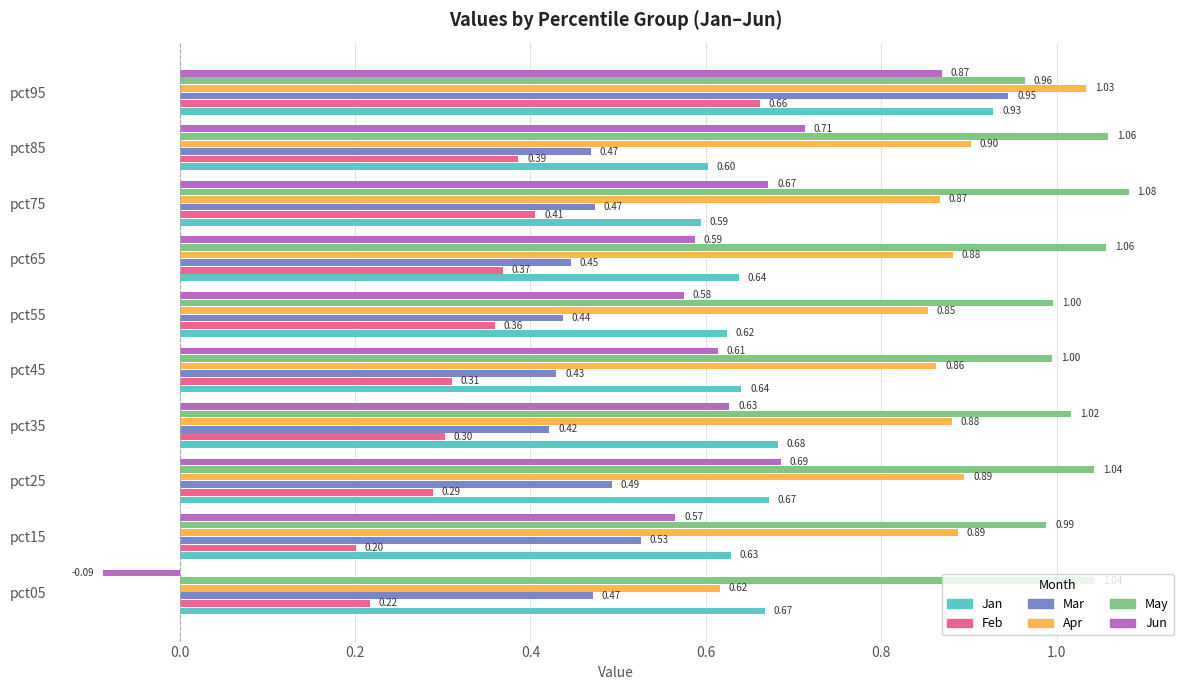

Rank the categories by Feb value from highest to lowest.

pct95, pct75, pct85, pct65, pct55, pct45, pct35, pct25, pct05, pct15